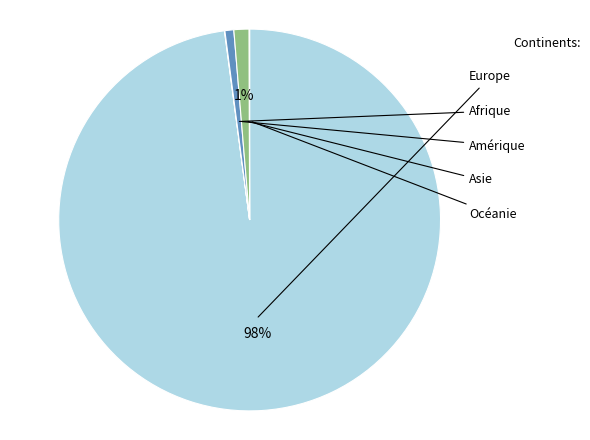

Is there a majority slice in this chart?

Yes